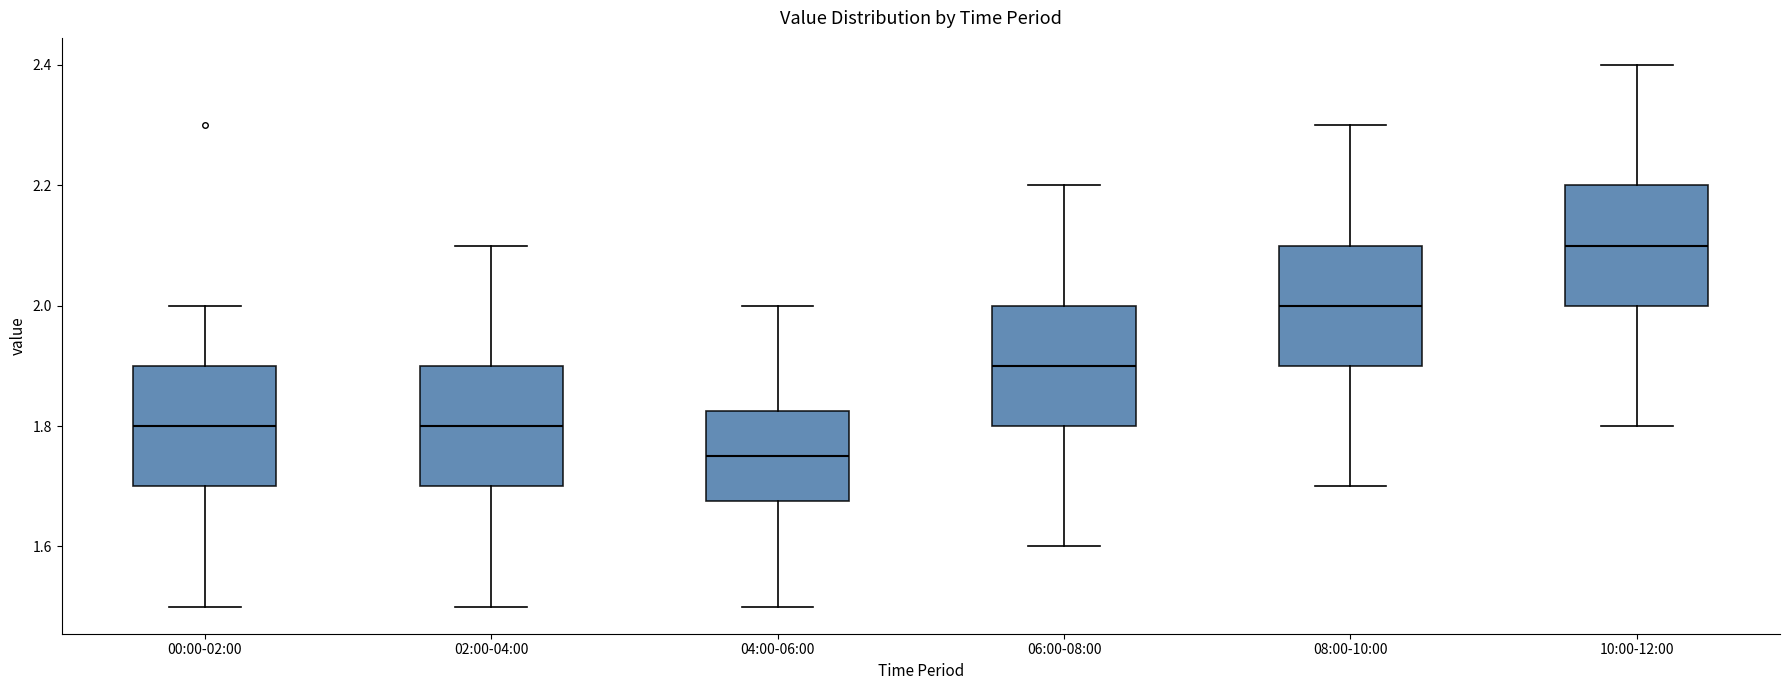

Where is the upper edge of the box for 00:00-02:00 on the y-axis? The values are not printed on the chart, so give them approximately, as read against the axis.

1.90